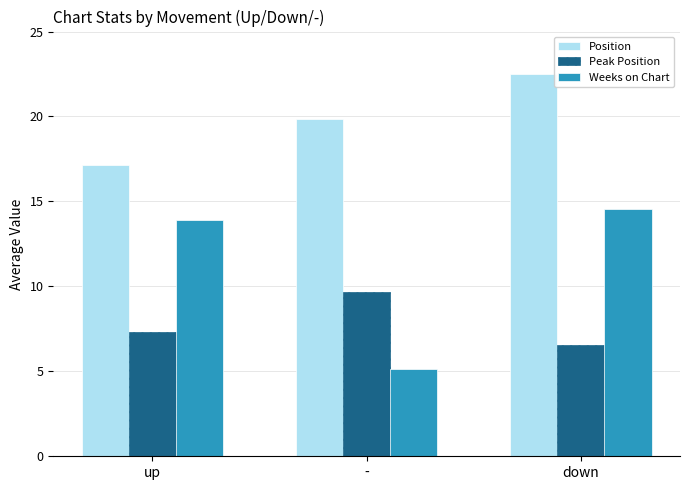

What is the total value across all series at up?

38.4